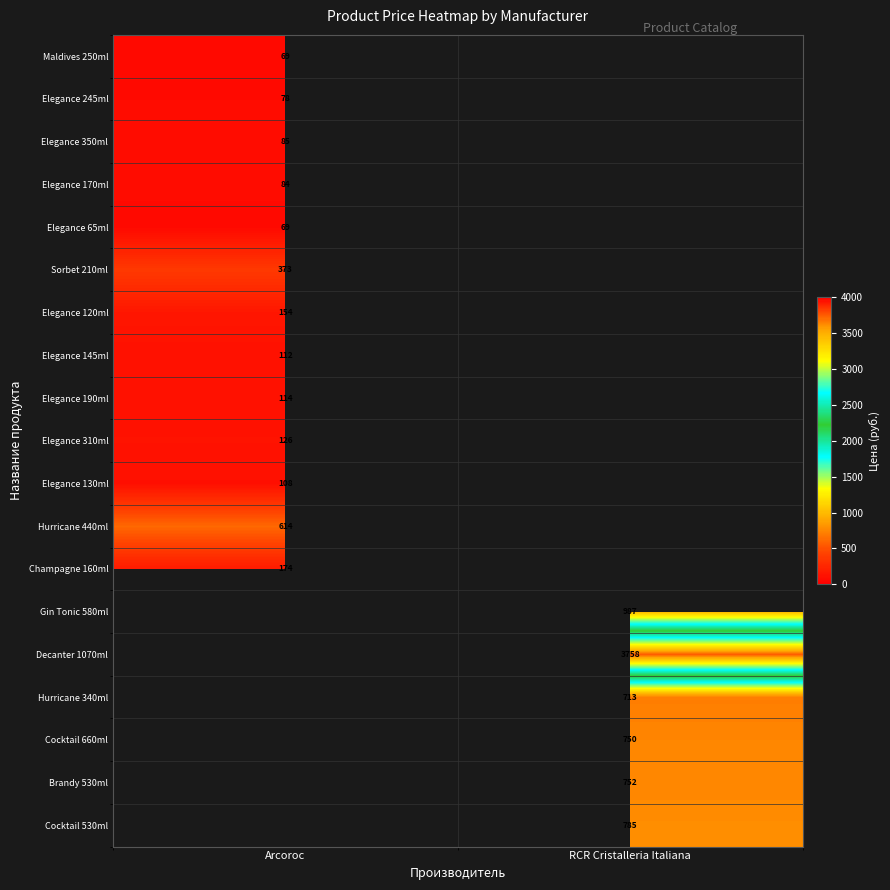

Is it true that Elegance 310ml equals 126 at Arcoroc?

True